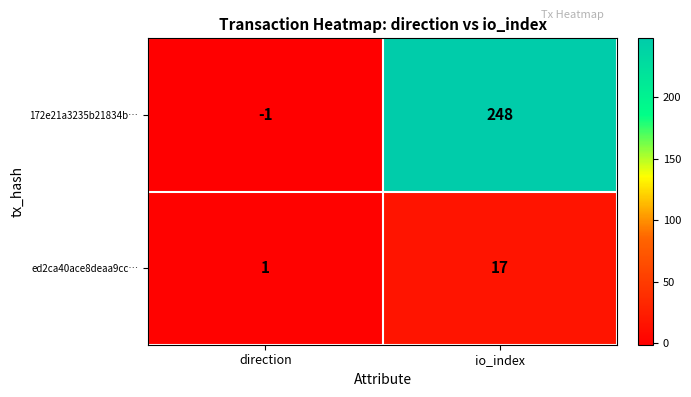

Rank the series at direction from highest to lowest value.

ed2ca40ace8deaa9cc…, 172e21a3235b21834b…